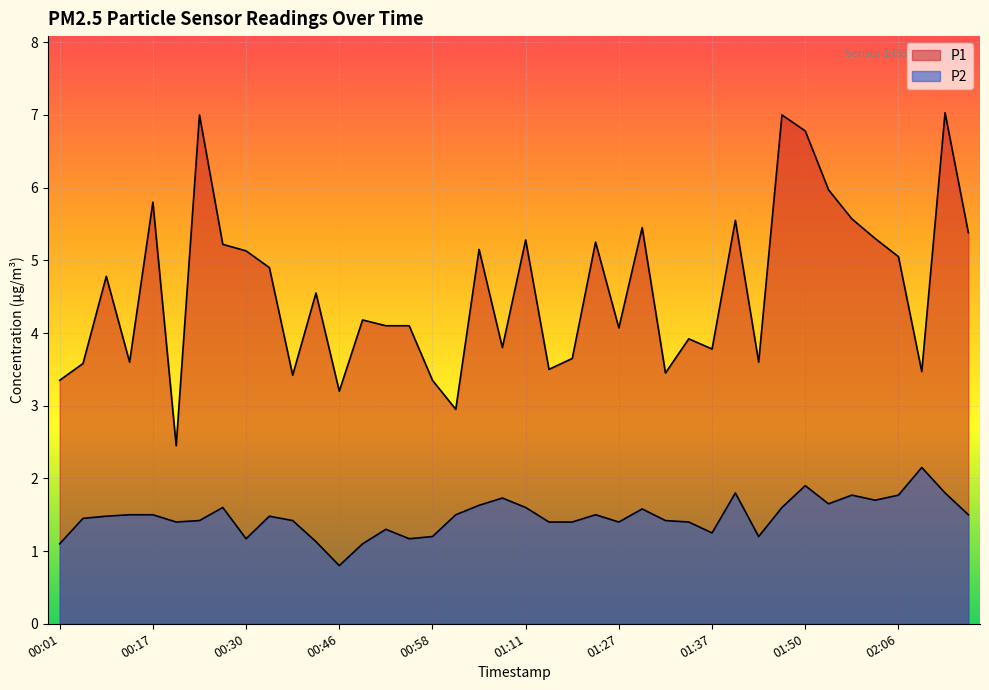

What is the sum of the P1 values at 02:12 and 01:27?

7.5